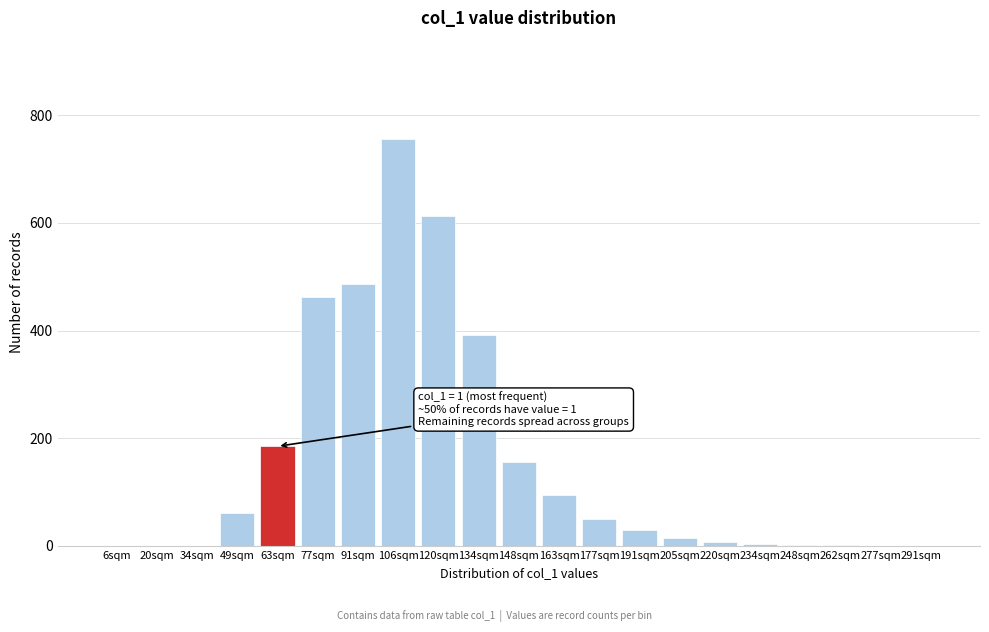

What is the sum of all values?

3315